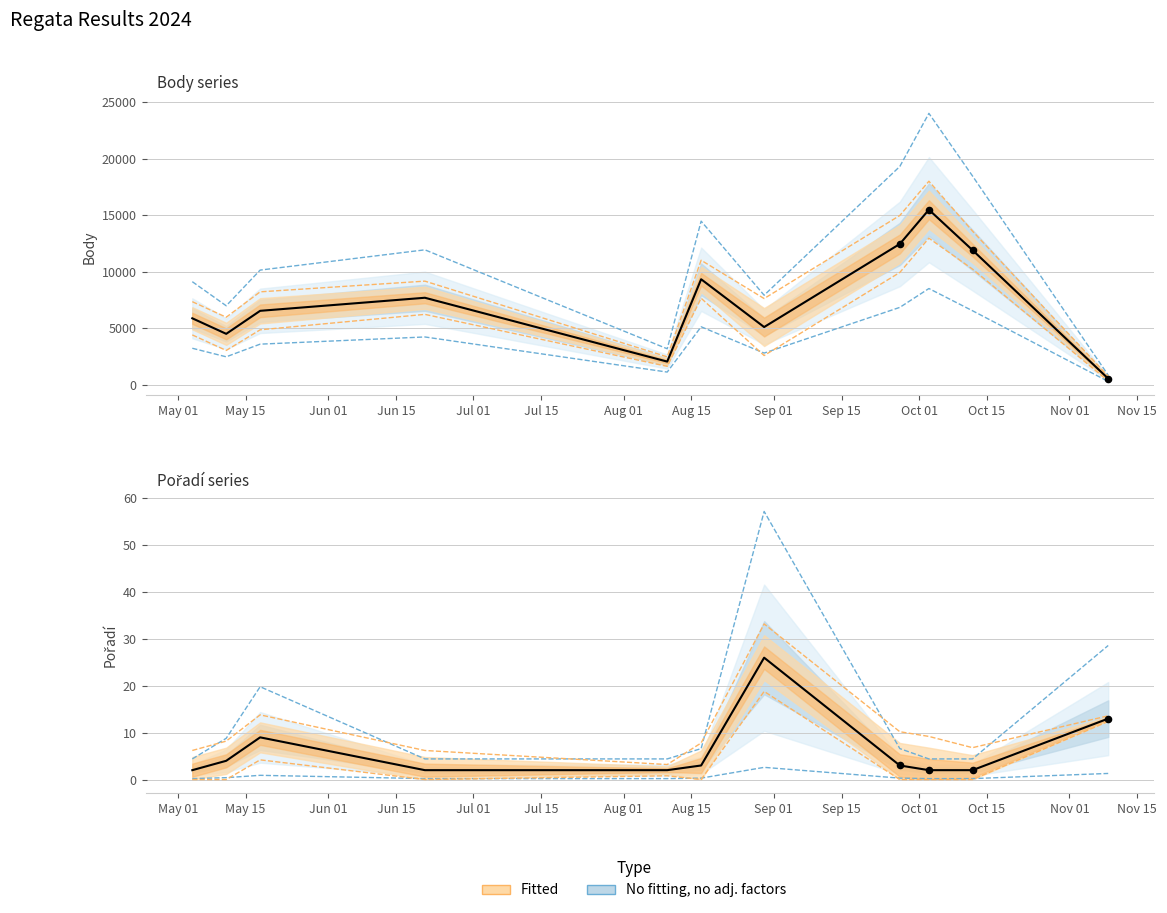

At how many categories does at least one series exceed 8954?

4